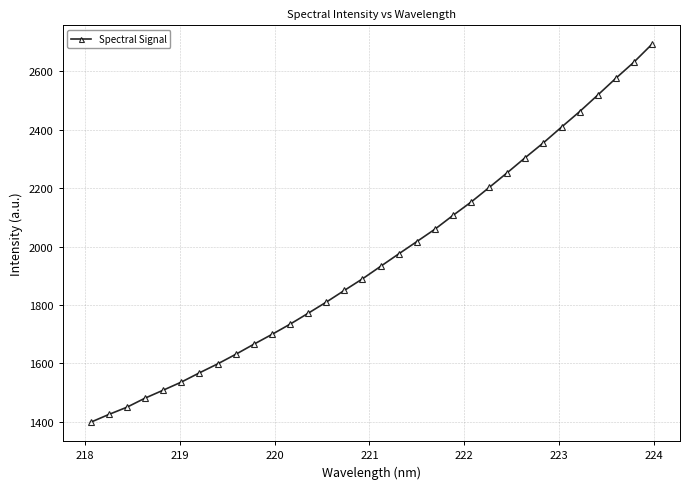

What is the value of the 30th point from the left?

2575.3